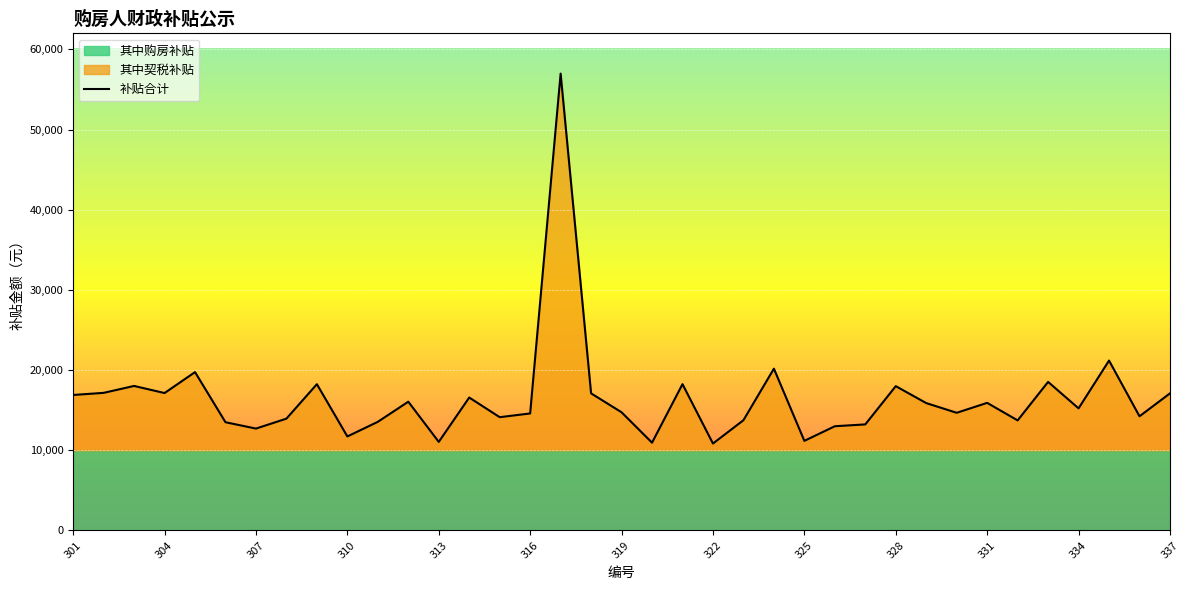

The value at 316 is 20554. True or false?

False